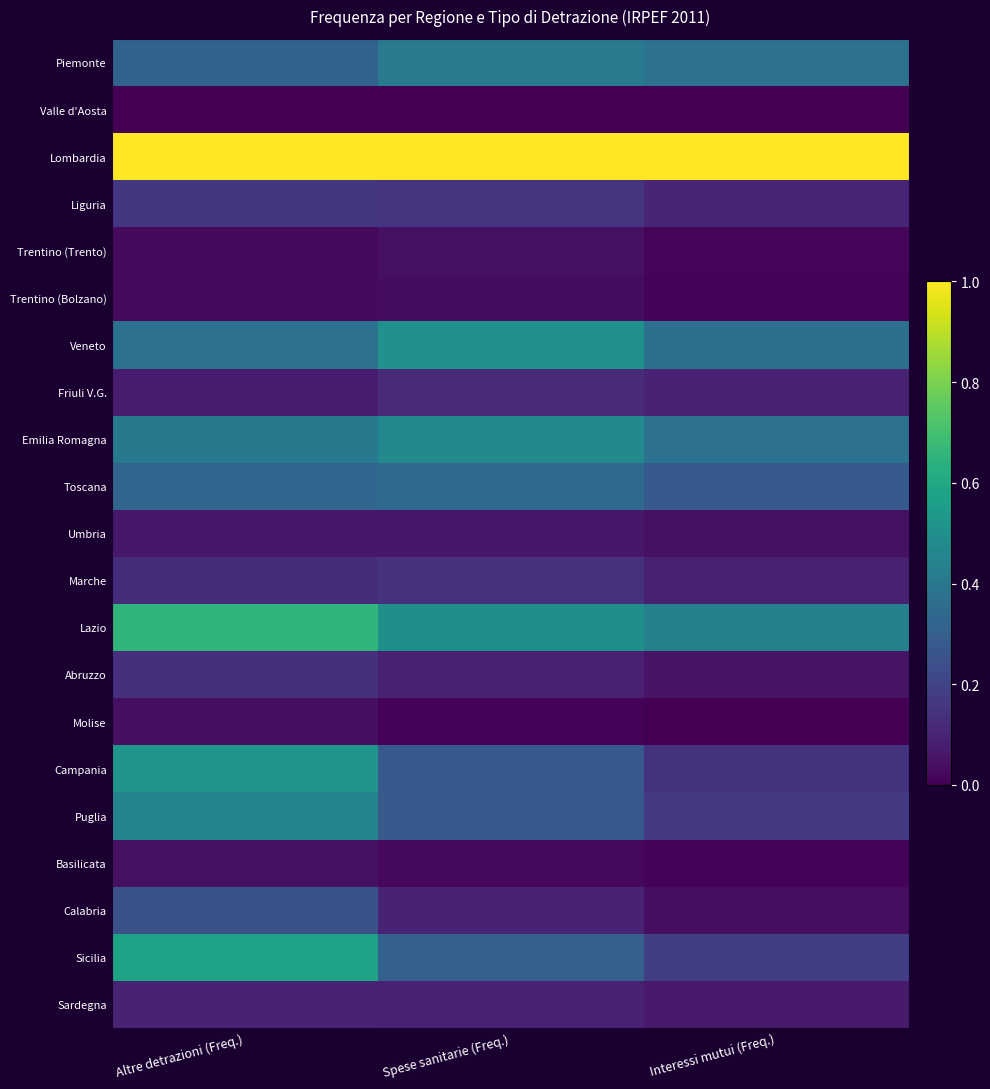

Reading left to right, what are all the values shown in this chart?

Piemonte: Altre detrazioni (Freq.)=0.3	Spese sanitarie (Freq.)=0.4	Interessi mutui (Freq.)=0.4
Valle d'Aosta: Altre detrazioni (Freq.)=0.0	Spese sanitarie (Freq.)=0.0	Interessi mutui (Freq.)=0.0
Lombardia: Altre detrazioni (Freq.)=1.0	Spese sanitarie (Freq.)=1.0	Interessi mutui (Freq.)=1.0
Liguria: Altre detrazioni (Freq.)=0.2	Spese sanitarie (Freq.)=0.2	Interessi mutui (Freq.)=0.1
Trentino (Trento): Altre detrazioni (Freq.)=0.0	Spese sanitarie (Freq.)=0.0	Interessi mutui (Freq.)=0.0
Trentino (Bolzano): Altre detrazioni (Freq.)=0.0	Spese sanitarie (Freq.)=0.0	Interessi mutui (Freq.)=0.0
Veneto: Altre detrazioni (Freq.)=0.4	Spese sanitarie (Freq.)=0.5	Interessi mutui (Freq.)=0.4
Friuli V.G.: Altre detrazioni (Freq.)=0.1	Spese sanitarie (Freq.)=0.1	Interessi mutui (Freq.)=0.1
Emilia Romagna: Altre detrazioni (Freq.)=0.4	Spese sanitarie (Freq.)=0.5	Interessi mutui (Freq.)=0.4
Toscana: Altre detrazioni (Freq.)=0.3	Spese sanitarie (Freq.)=0.3	Interessi mutui (Freq.)=0.3
Umbria: Altre detrazioni (Freq.)=0.1	Spese sanitarie (Freq.)=0.1	Interessi mutui (Freq.)=0.0
Marche: Altre detrazioni (Freq.)=0.1	Spese sanitarie (Freq.)=0.1	Interessi mutui (Freq.)=0.1
Lazio: Altre detrazioni (Freq.)=0.7	Spese sanitarie (Freq.)=0.5	Interessi mutui (Freq.)=0.4
Abruzzo: Altre detrazioni (Freq.)=0.1	Spese sanitarie (Freq.)=0.1	Interessi mutui (Freq.)=0.1
Molise: Altre detrazioni (Freq.)=0.0	Spese sanitarie (Freq.)=0.0	Interessi mutui (Freq.)=0.0
Campania: Altre detrazioni (Freq.)=0.5	Spese sanitarie (Freq.)=0.3	Interessi mutui (Freq.)=0.1
Puglia: Altre detrazioni (Freq.)=0.4	Spese sanitarie (Freq.)=0.3	Interessi mutui (Freq.)=0.2
Basilicata: Altre detrazioni (Freq.)=0.0	Spese sanitarie (Freq.)=0.0	Interessi mutui (Freq.)=0.0
Calabria: Altre detrazioni (Freq.)=0.2	Spese sanitarie (Freq.)=0.1	Interessi mutui (Freq.)=0.0
Sicilia: Altre detrazioni (Freq.)=0.6	Spese sanitarie (Freq.)=0.3	Interessi mutui (Freq.)=0.2
Sardegna: Altre detrazioni (Freq.)=0.1	Spese sanitarie (Freq.)=0.1	Interessi mutui (Freq.)=0.1